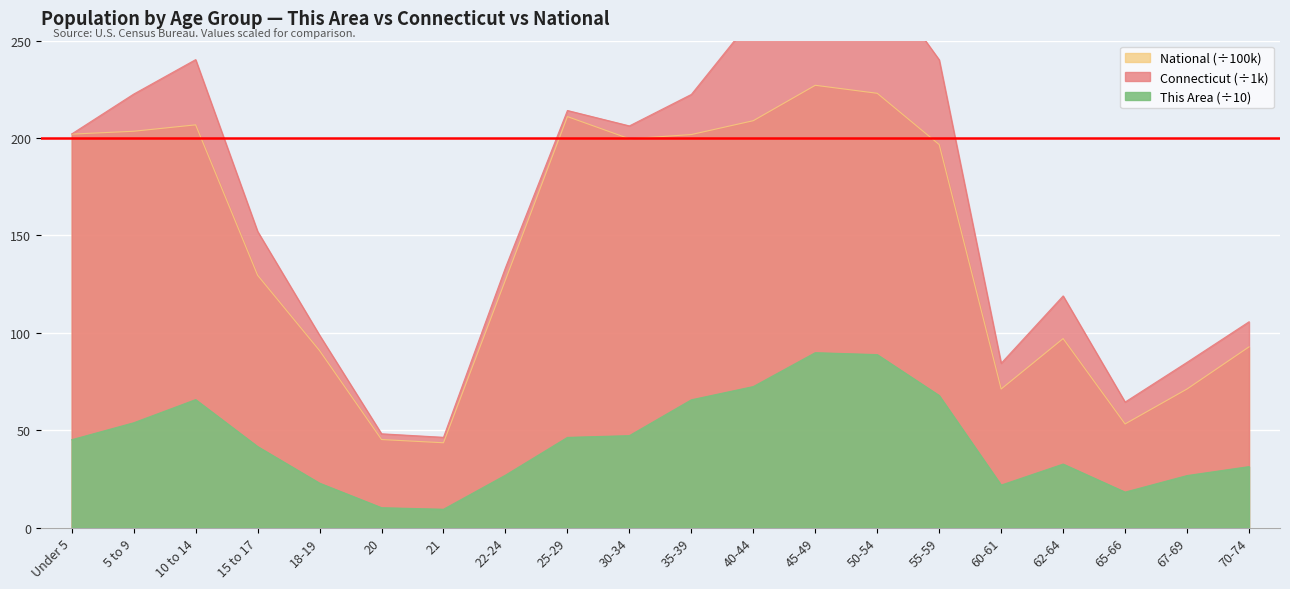

How many interior local valleys does the This Area series have?

3